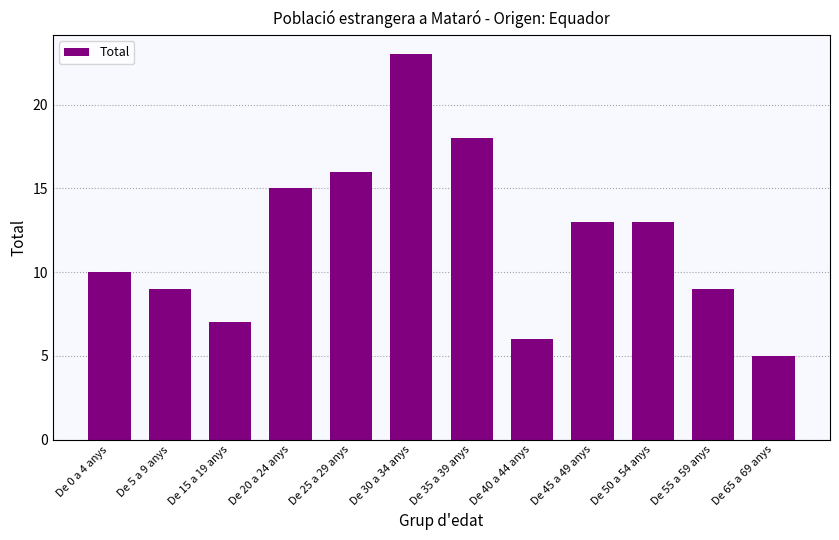

What is the value of the 12th bar from the left?

5